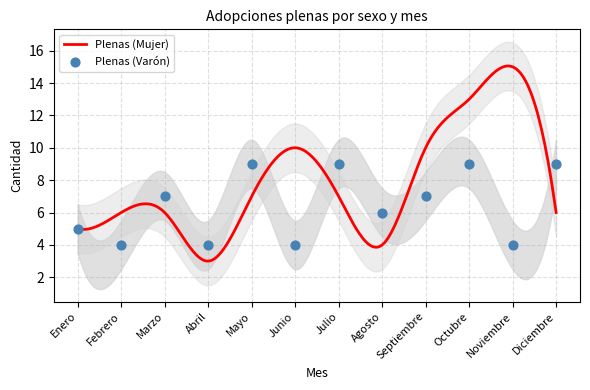

What is the change in value from Mayo to Noviembre?

-5